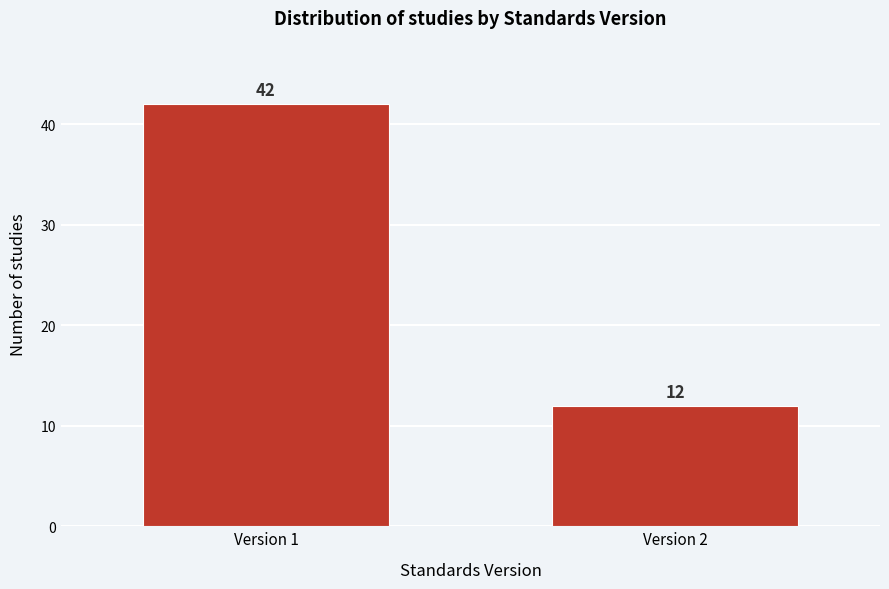

Reading left to right, what are all the values shown in this chart?

42	12